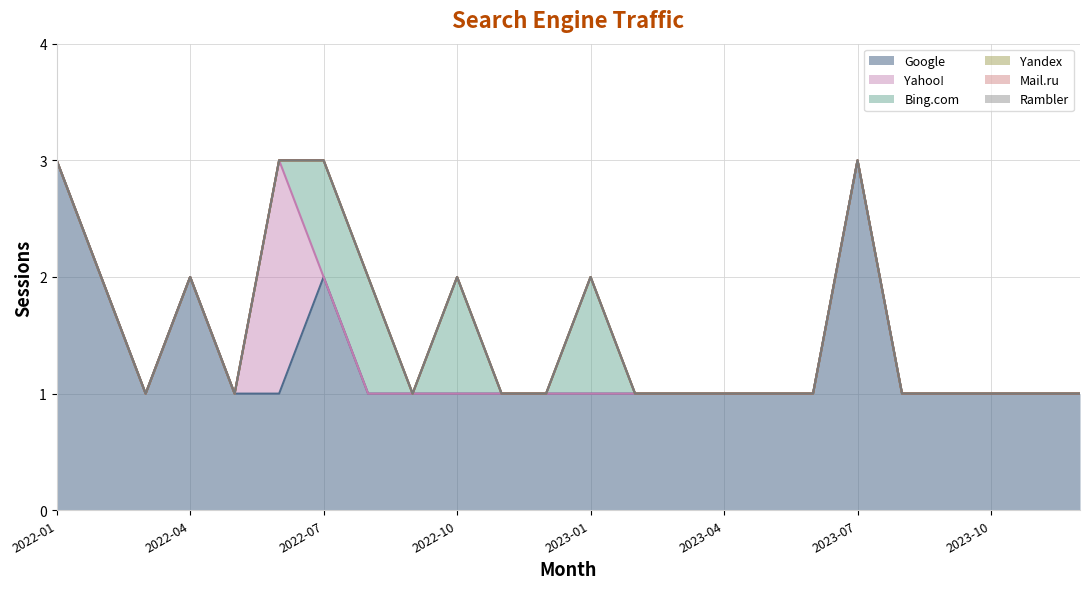

True or false: Google and Yandex intersect in this chart.

False